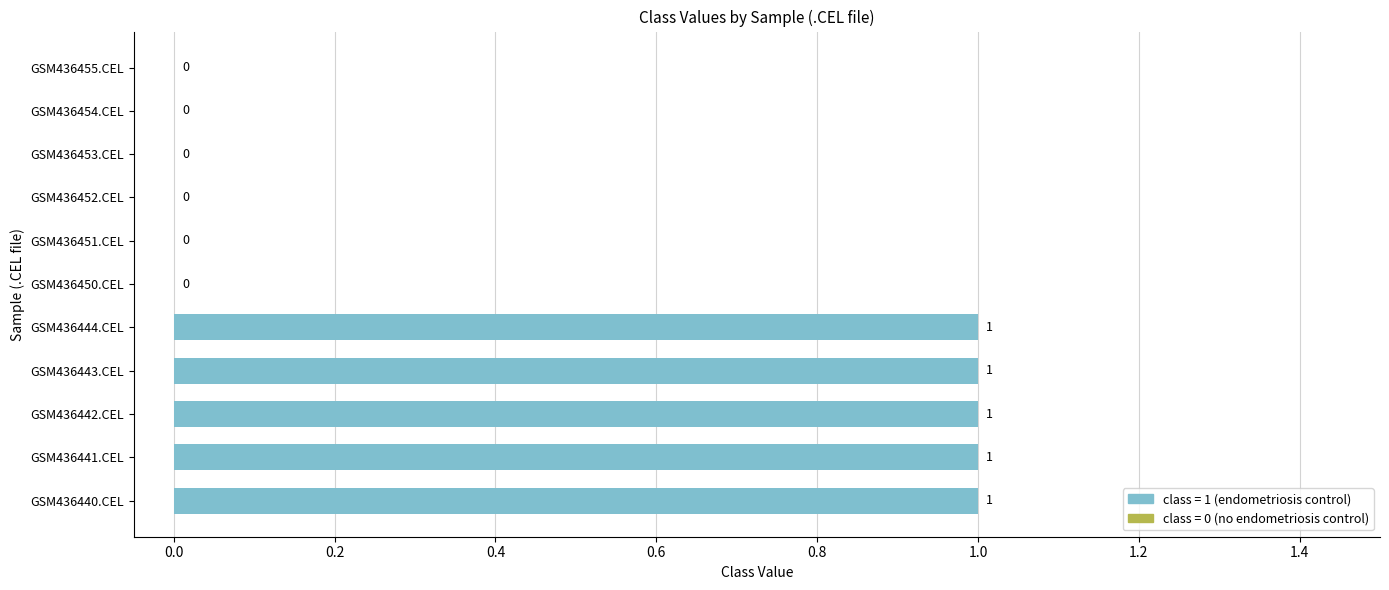

The chart shows a value of 0 at GSM436450.CEL. True or false?

True